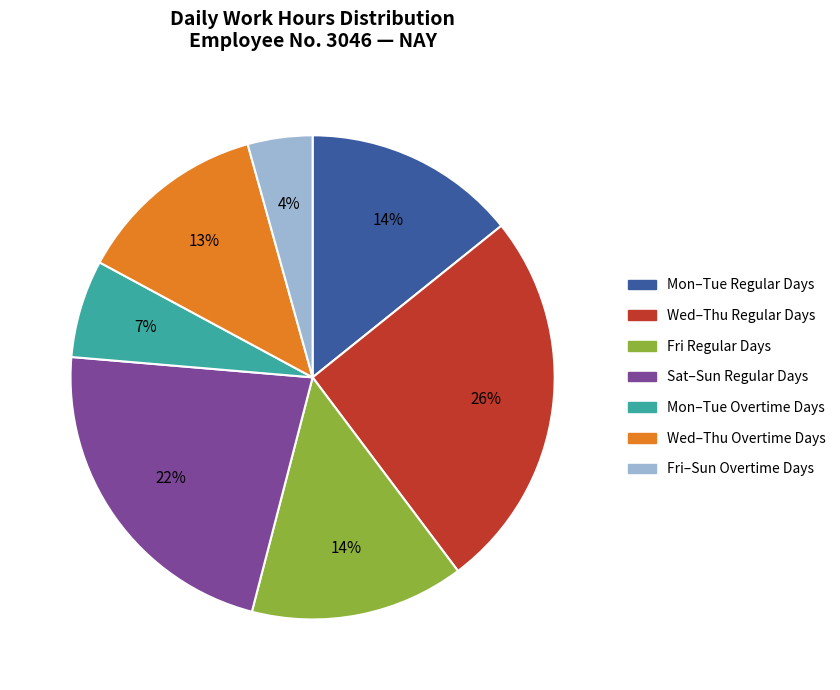

To the nearest percent, what is the average slice percentage?

14%